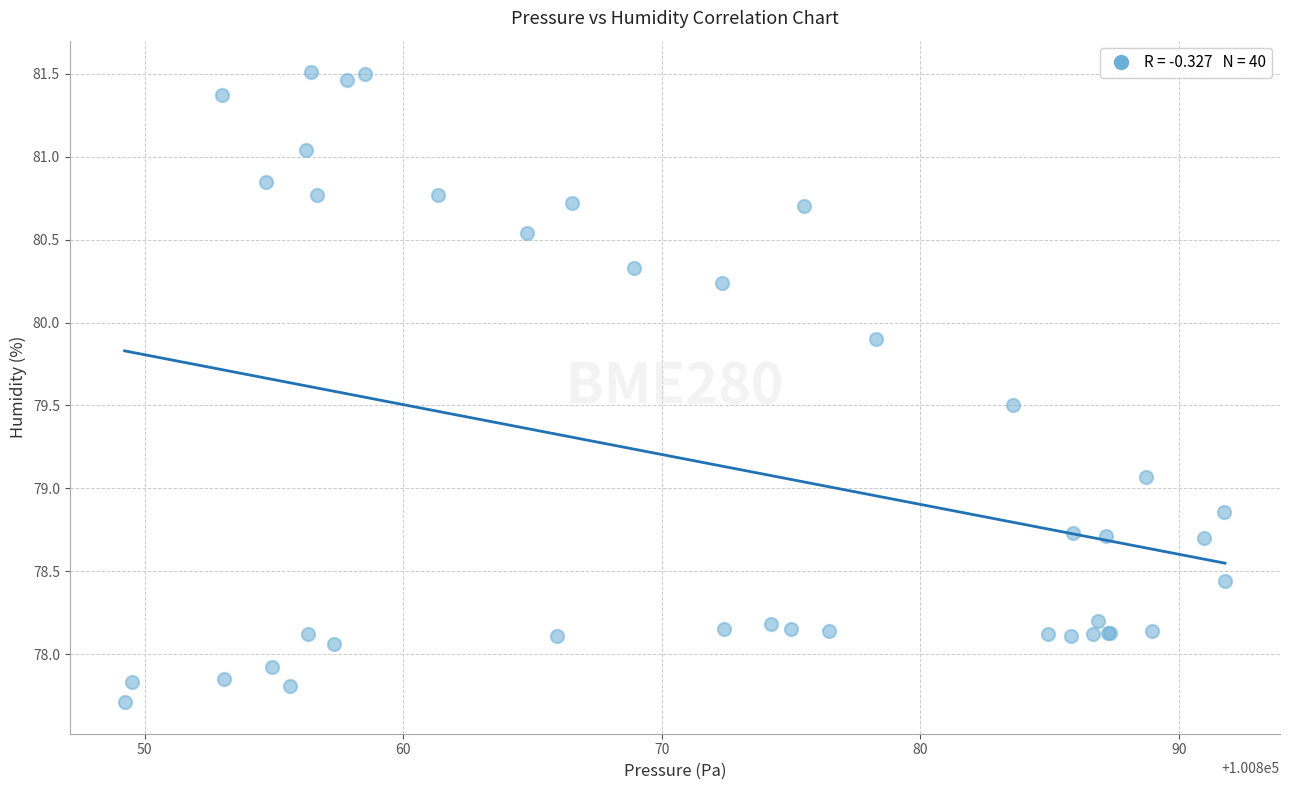

What Y value in the scatter plot is closest to 79?

79.1